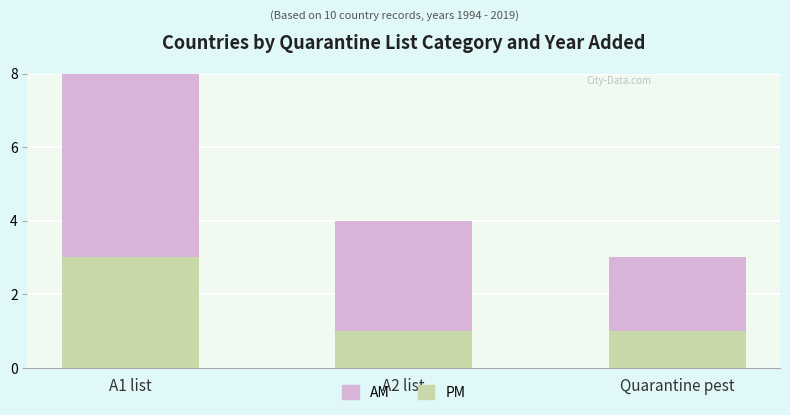

Which category has the highest value in the PM series?

A1 list